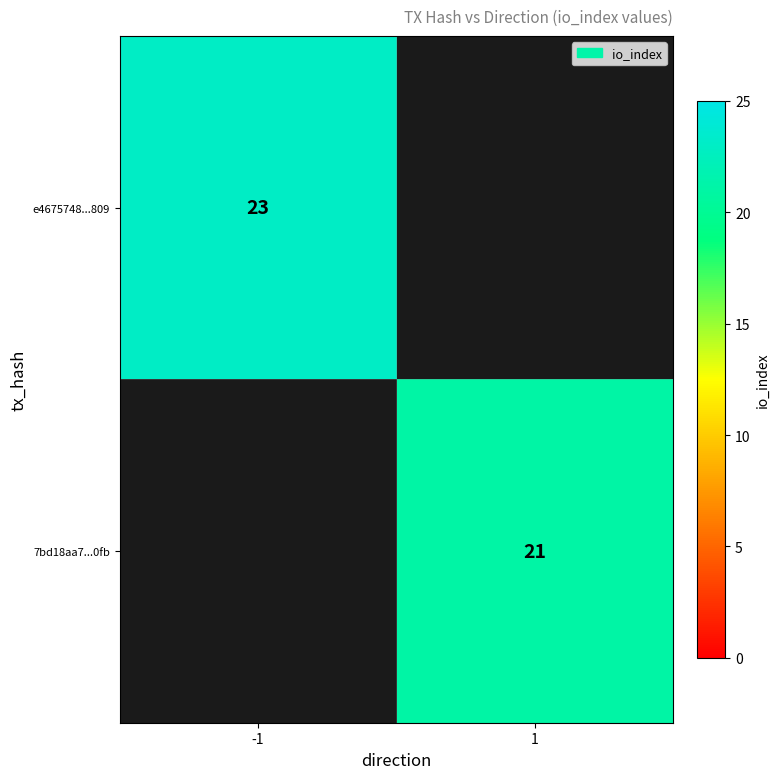

True or false: 7bd18aa7...0fb has a value of 21 at 1.

True